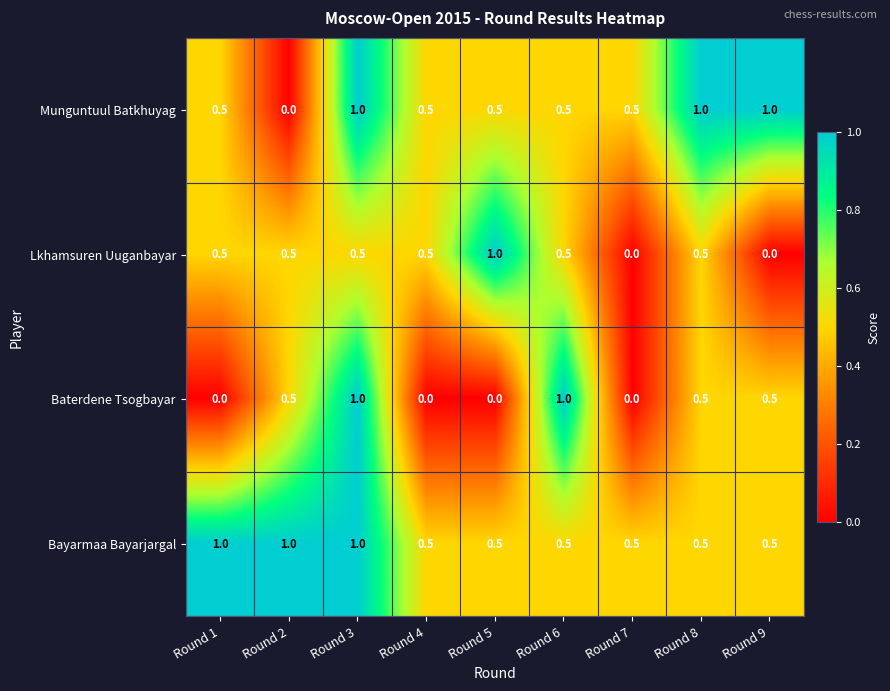

What is the difference between the highest and lowest values at Round 3?

0.5